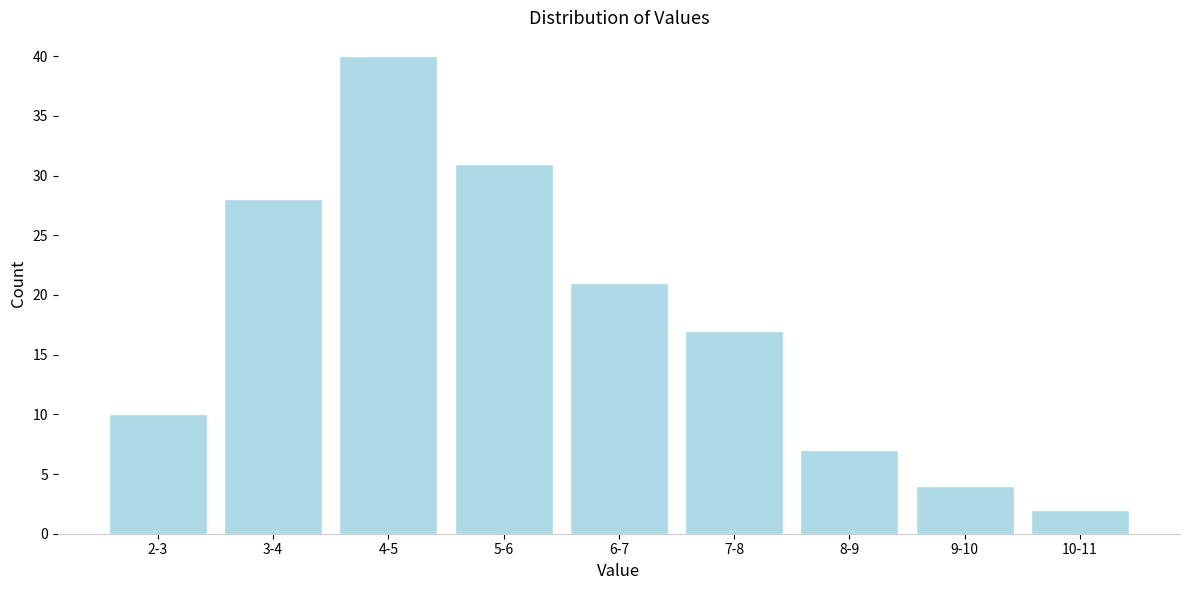

Reading left to right, transcribe all the data shown in this chart.

2-3=10	3-4=28	4-5=40	5-6=31	6-7=21	7-8=17	8-9=7	9-10=4	10-11=2